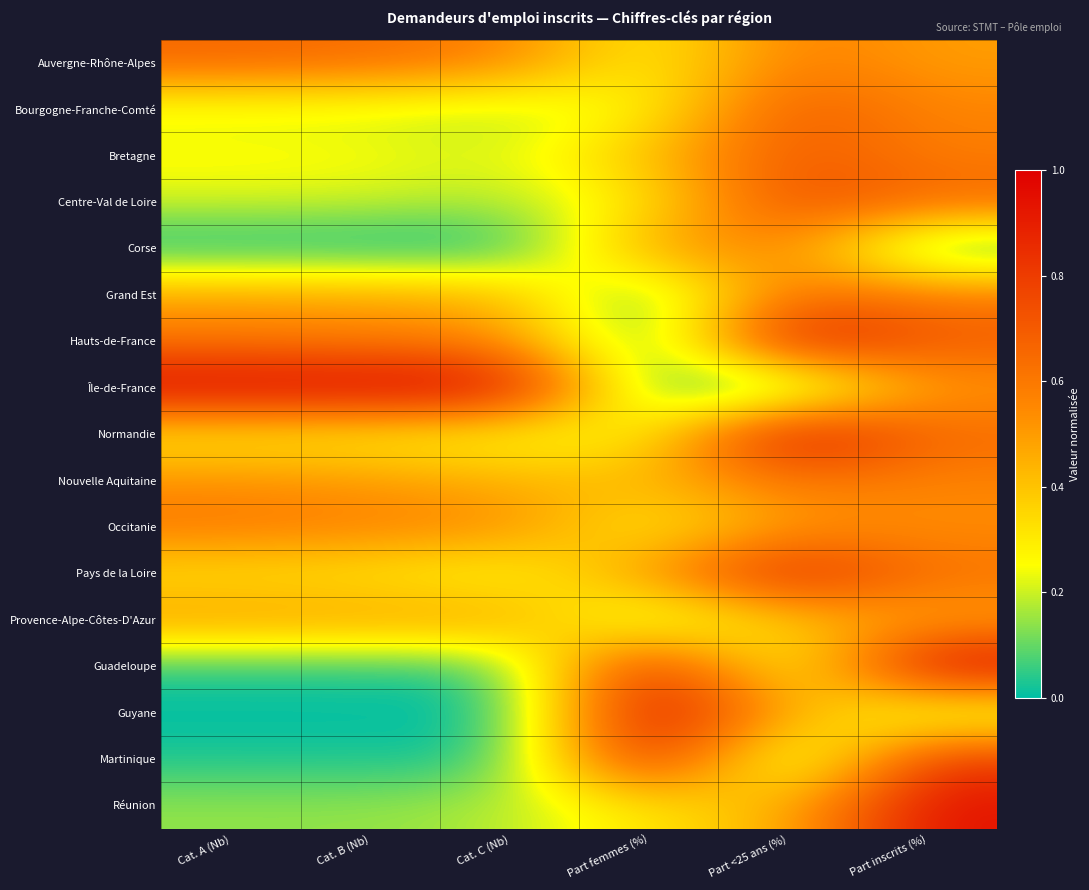

Rank the series at Part femmes (%) from lowest to highest value.

Hauts-de-France, Grand Est, Île-de-France, Provence-Alpe-Côtes-D'Azur, Bourgogne-Franche-Comté, Auvergne-Rhône-Alpes, Normandie, Occitanie, Centre-Val de Loire, Réunion, Bretagne, Nouvelle Aquitaine, Corse, Pays de la Loire, Guadeloupe, Martinique, Guyane